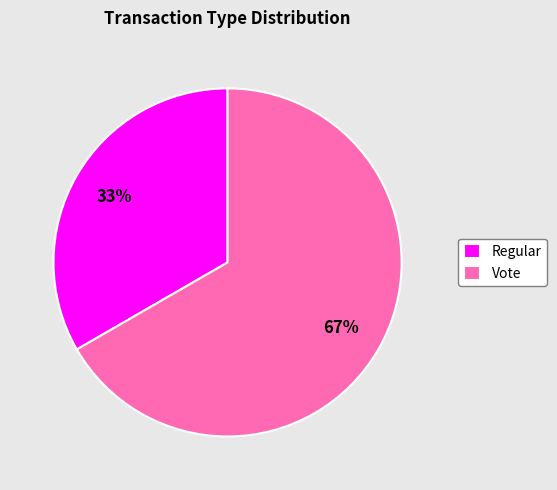

Which slice is the smallest?

Regular